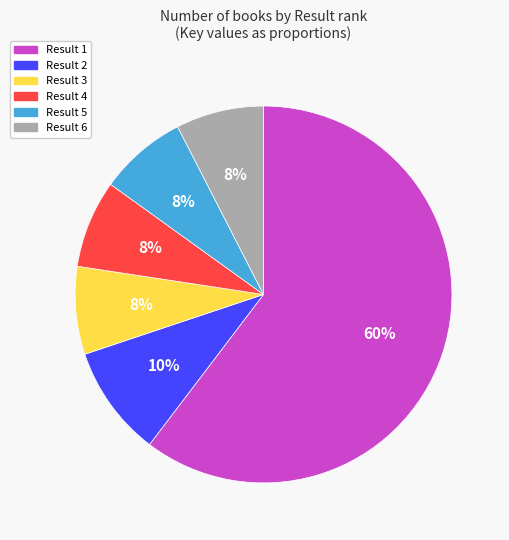

Between Result 1 and Result 5, which is larger?

Result 1